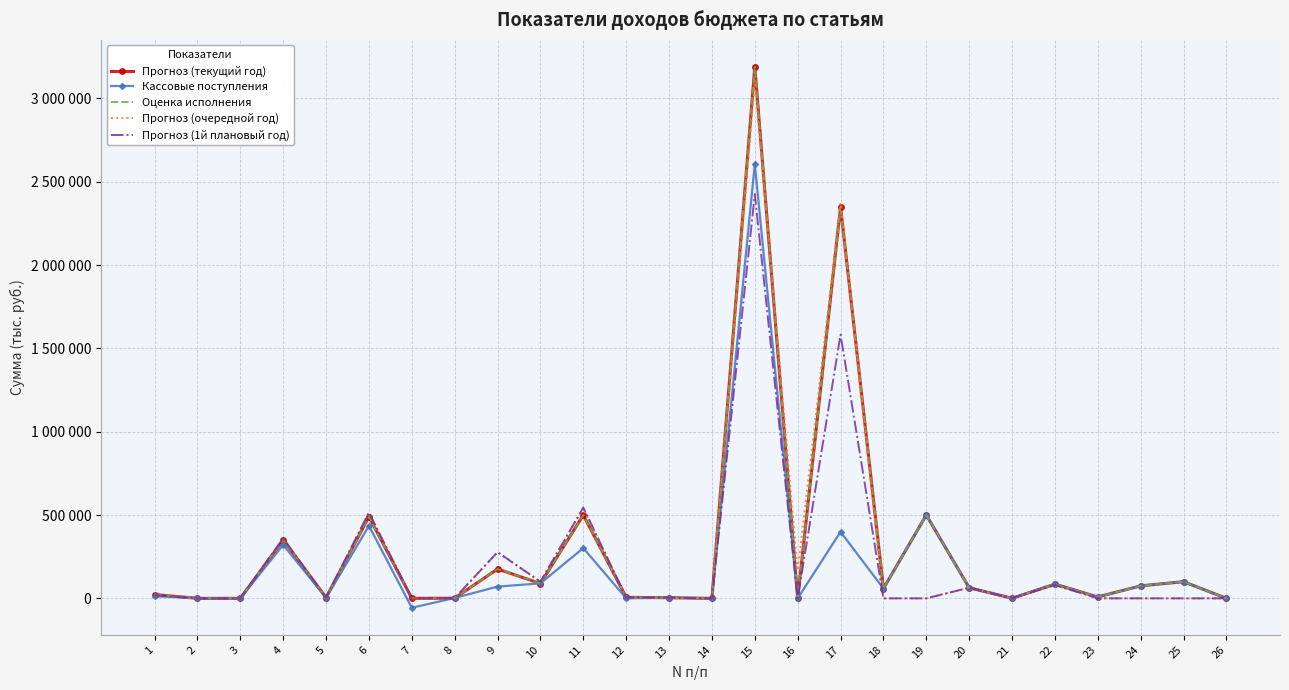

What is the difference between the maximum and minimum values in the Кассовые поступления series?

2662575.5